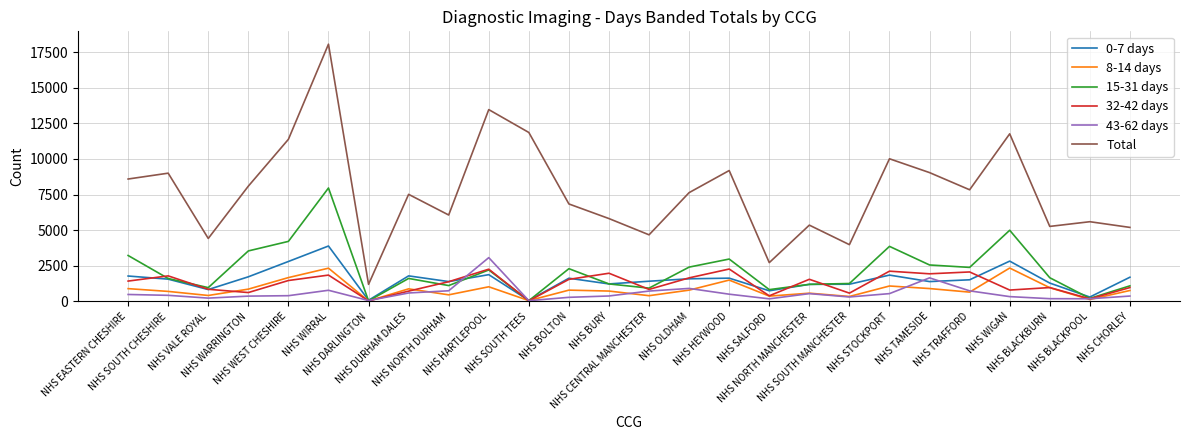

What is the spread (max minus min) of values at NHS SOUTH TEES?

11810